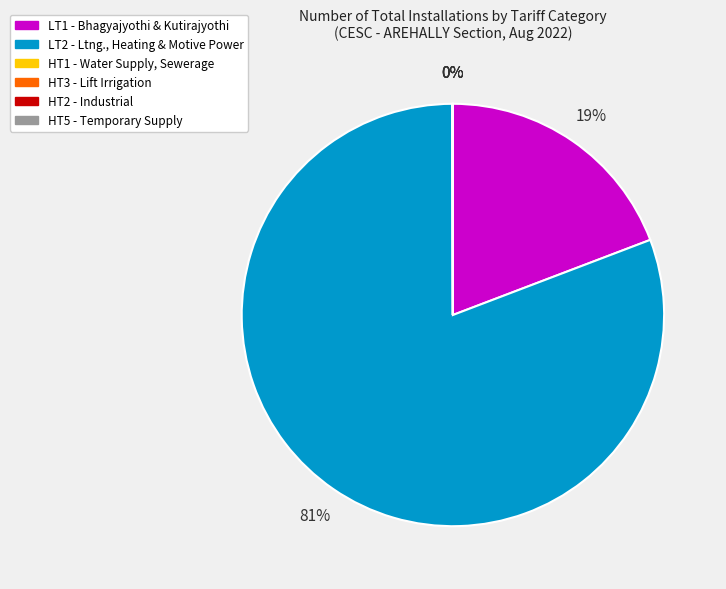

What is the largest slice in the pie chart?

LT2